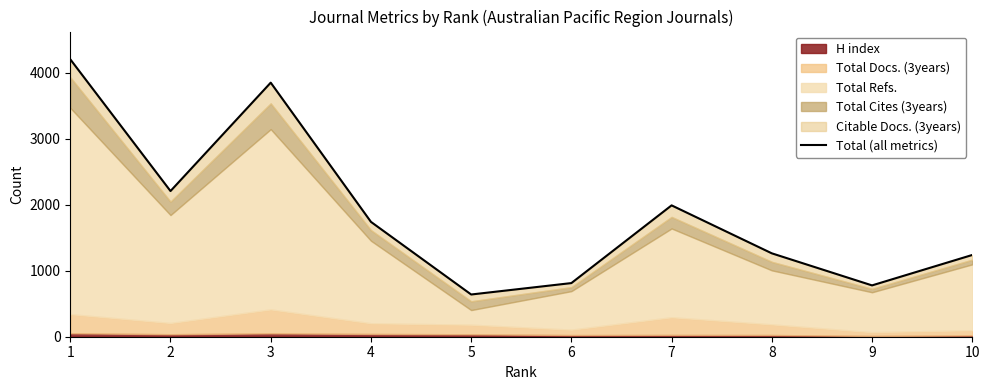

Reading left to right, transcribe all the data shown in this chart.

1=4205	2=2208	3=3851	4=1741	5=640	6=813	7=1991	8=1264	9=778	10=1239